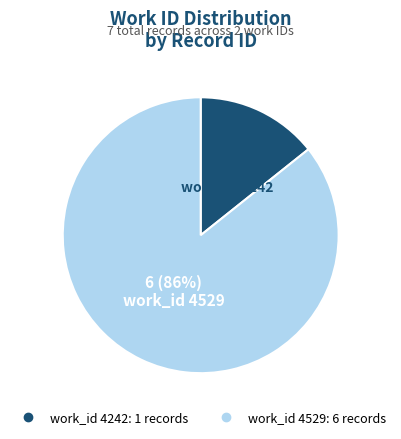

How many segments does this pie chart have?

2